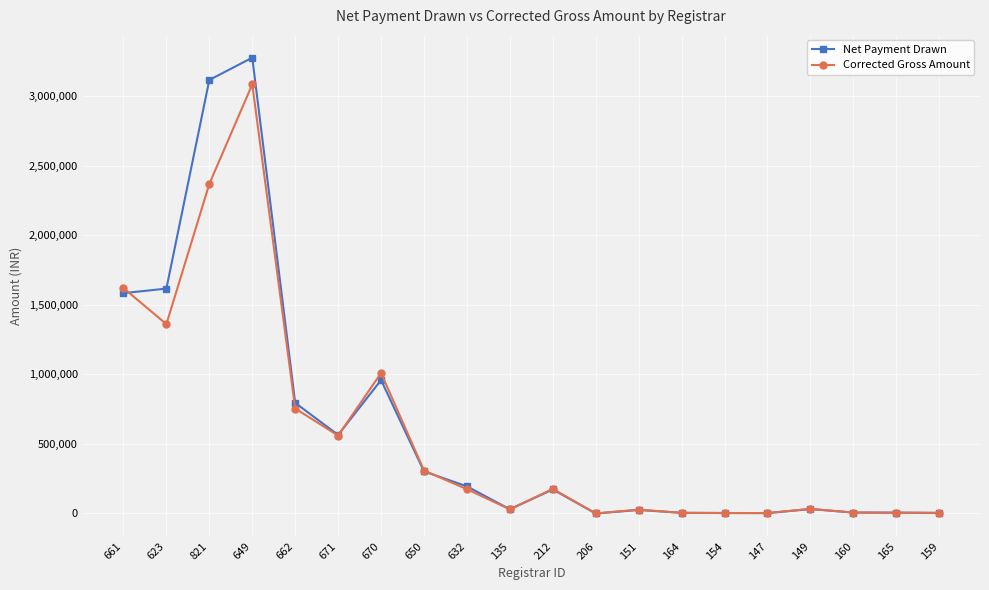

What is the minimum value shown in the chart?

25